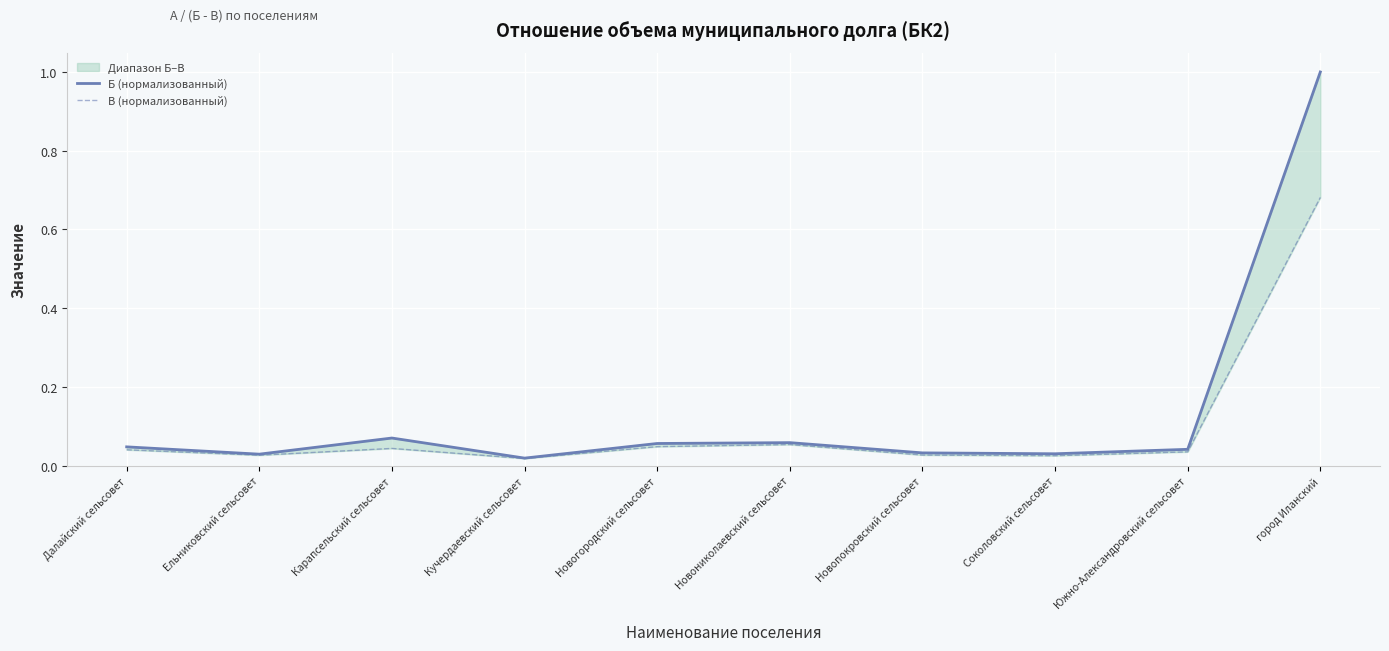

At how many categories does at least one series exceed 0?

10